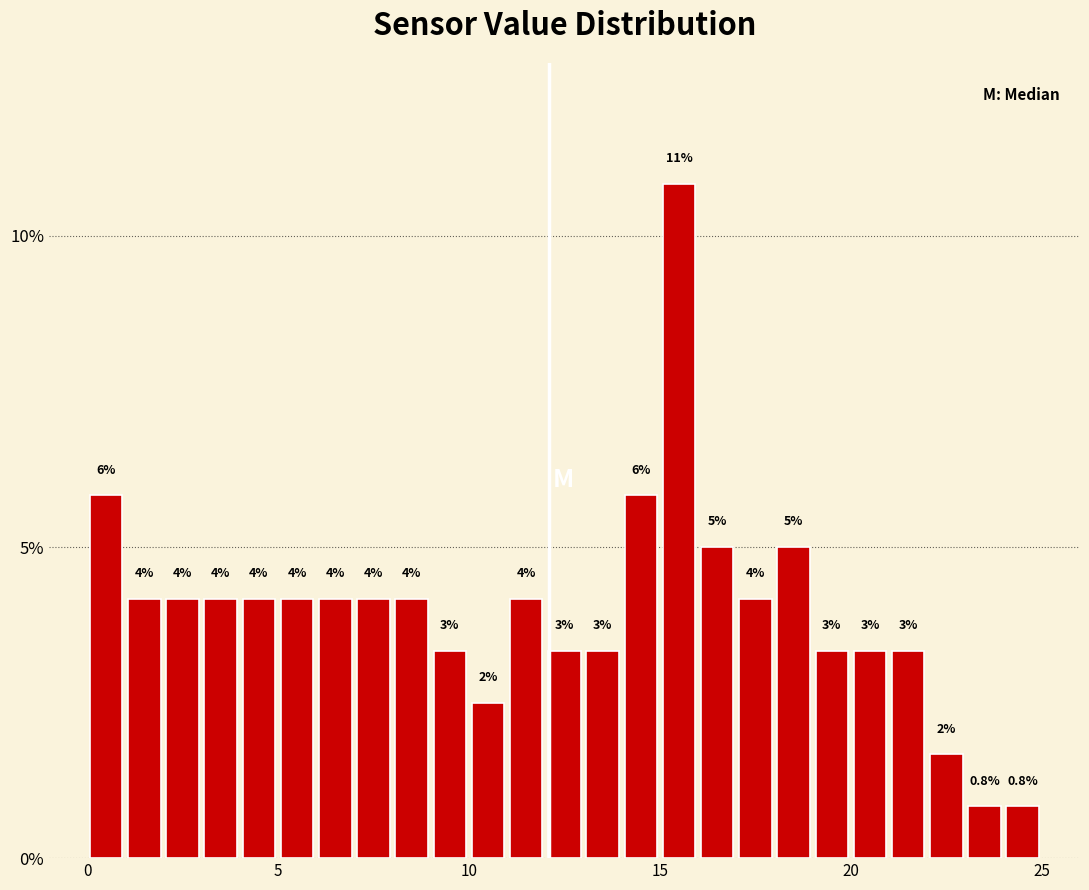

Around what value on the x-axis is the tallest bar? Give the approximate position of its centre, as read against the axis.

15.5